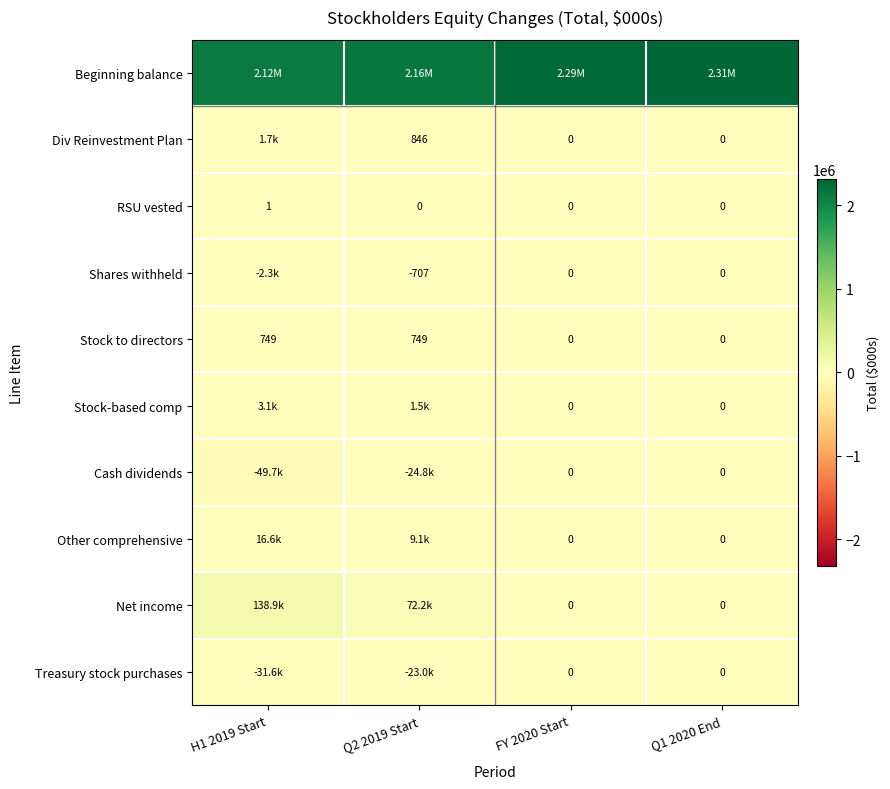

What is the spread (max minus min) of values at Q1 2020 End?

2313037